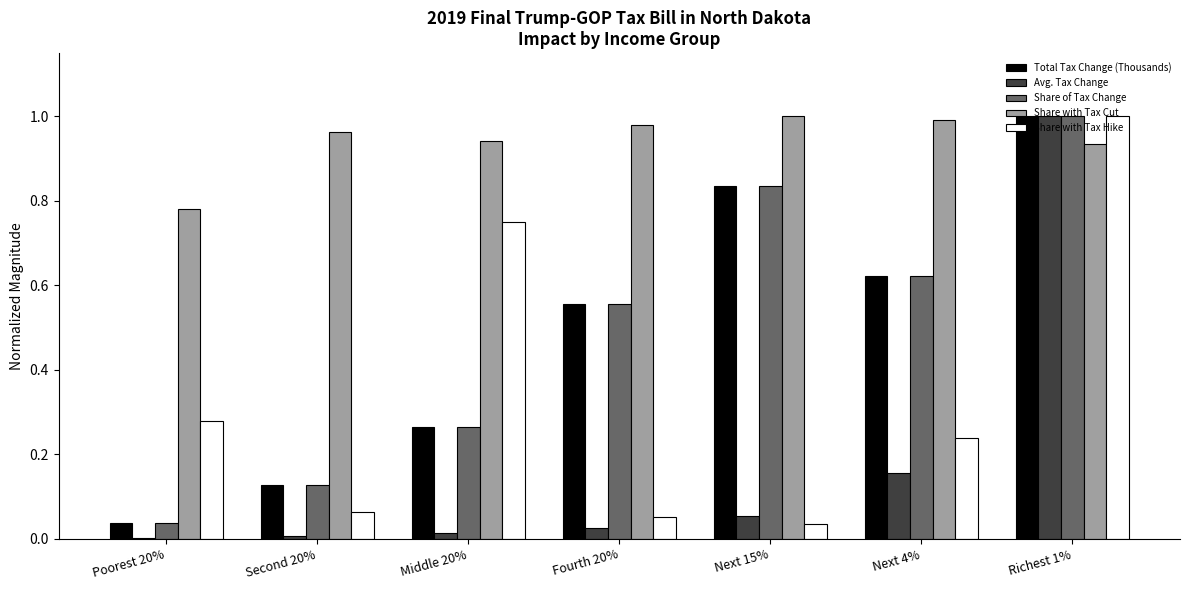

At which category is the sum across all series the highest?

Richest 1%